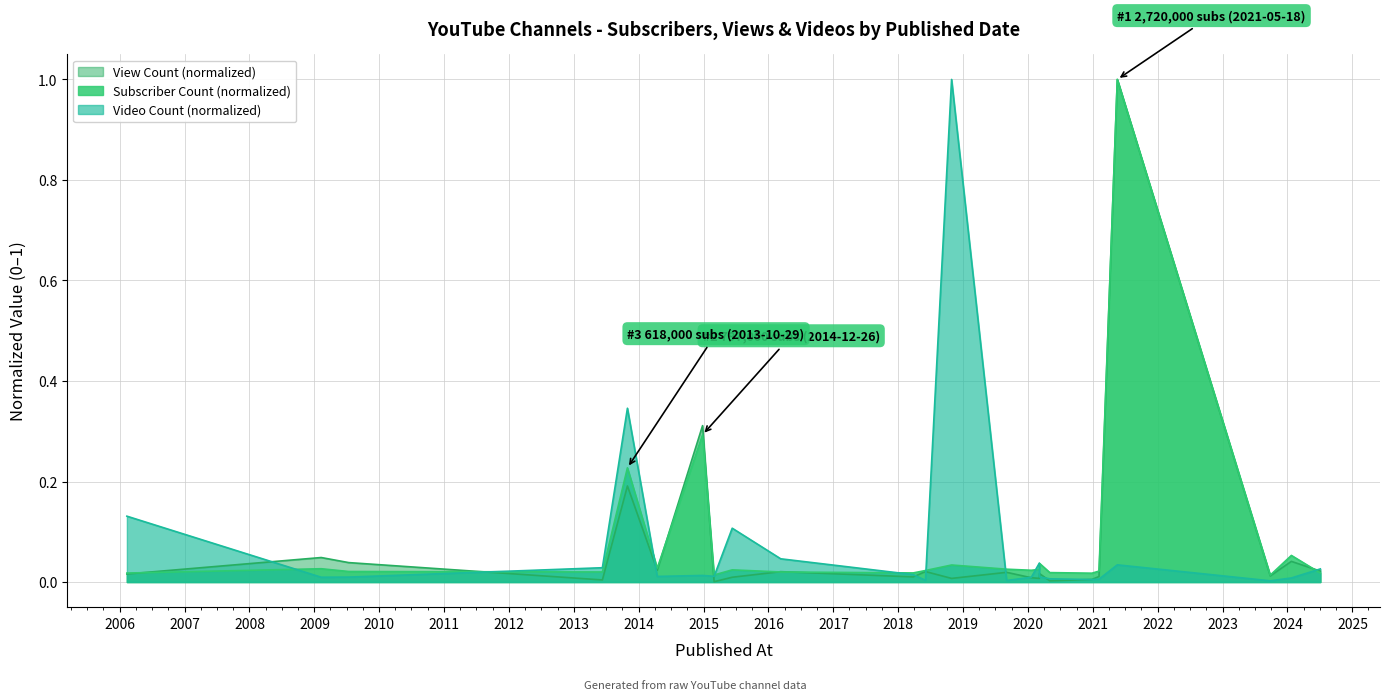

Does the chart have visible grid lines?

Yes